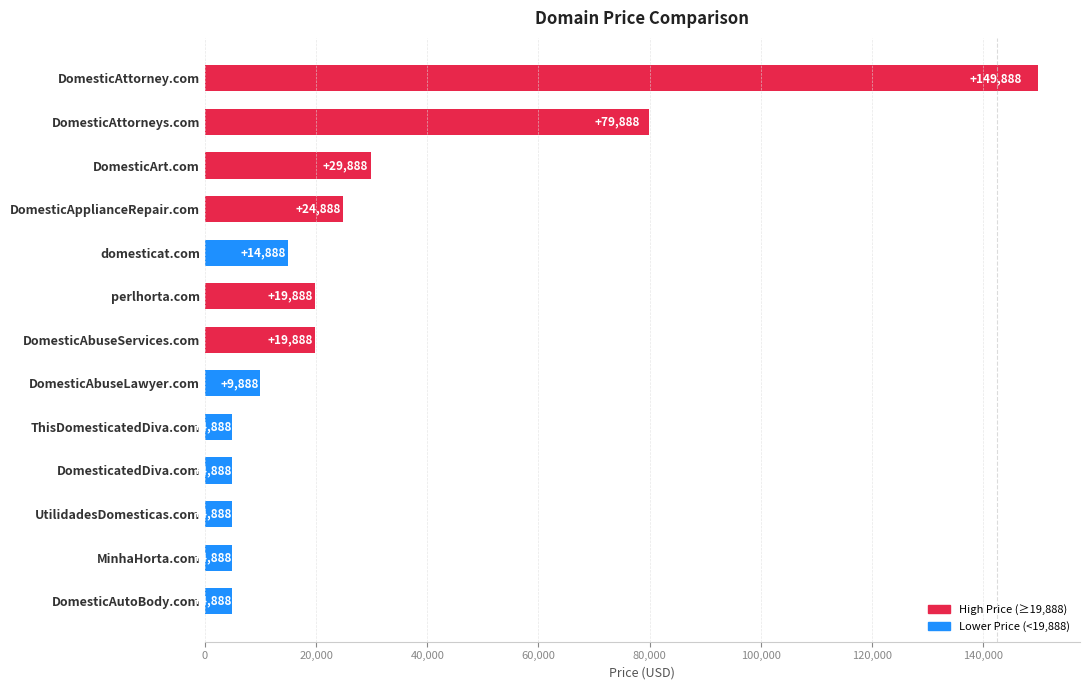

What is the change in value from DomesticAttorney.com to perlhorta.com?

-130000